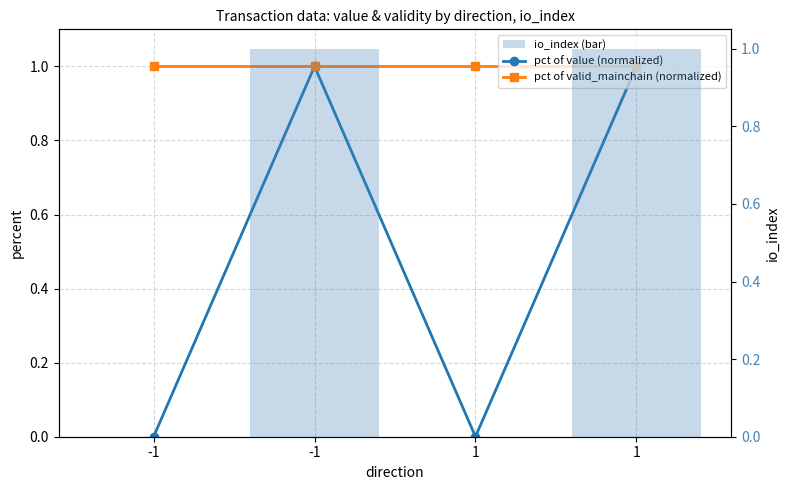

How many data points does each series have?

4